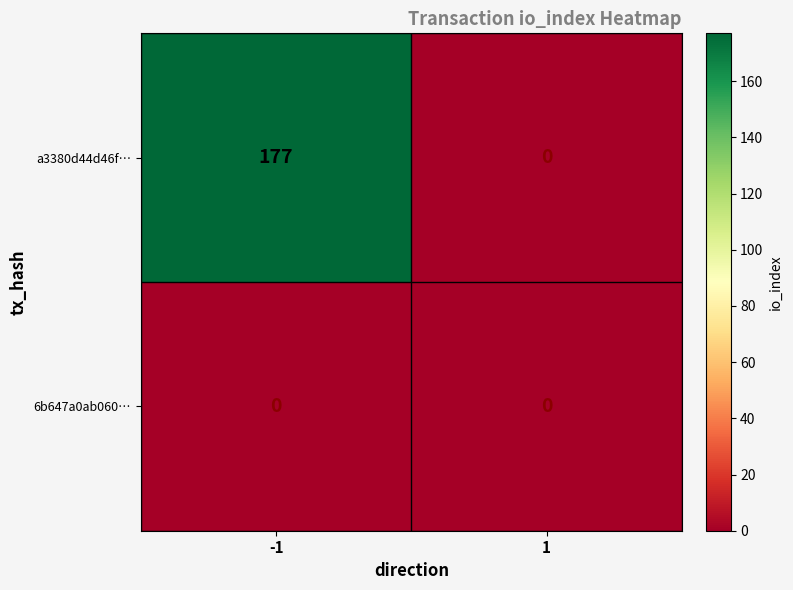

At how many categories does at least one series exceed 126?

1